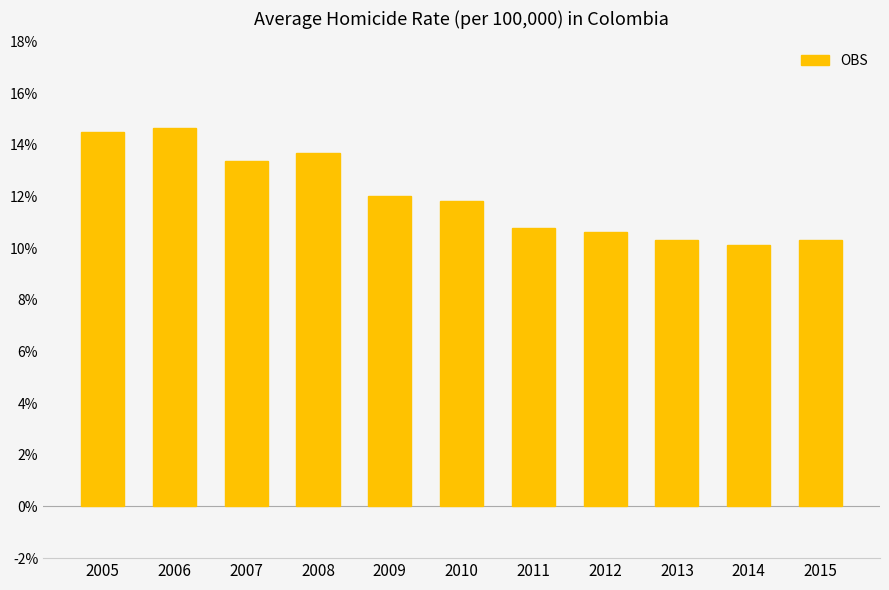

What is the approximate value at 2008?

13.7